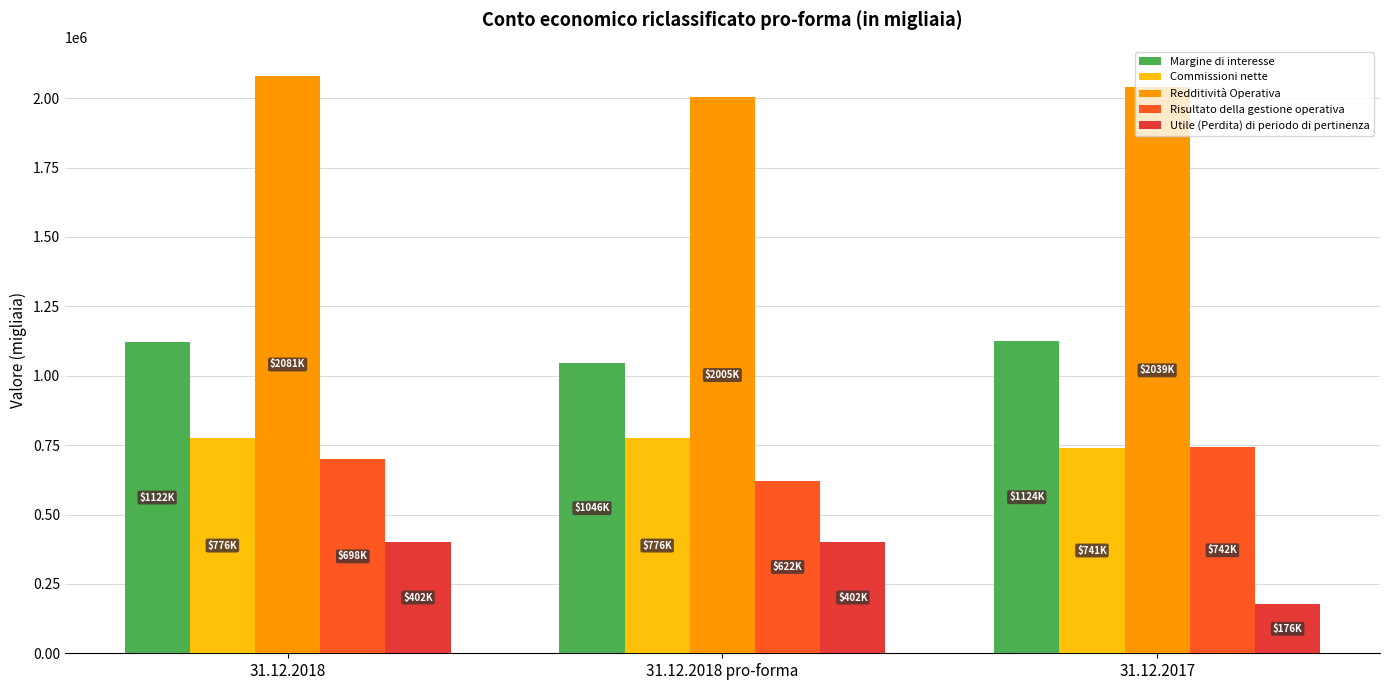

What is the greatest value displayed?

2081272